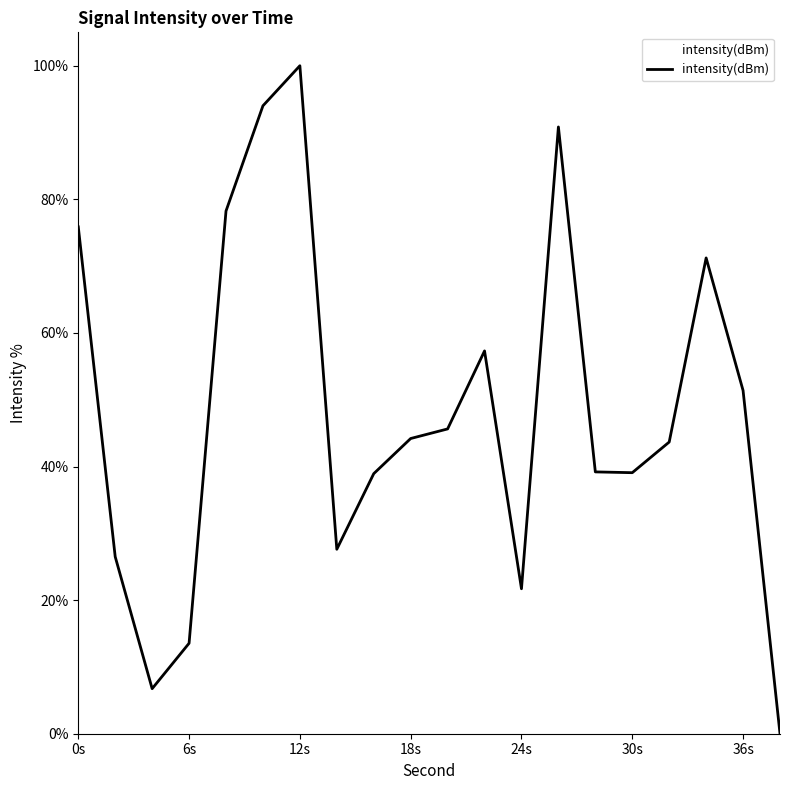

What is the maximum value shown in the chart?

100.0